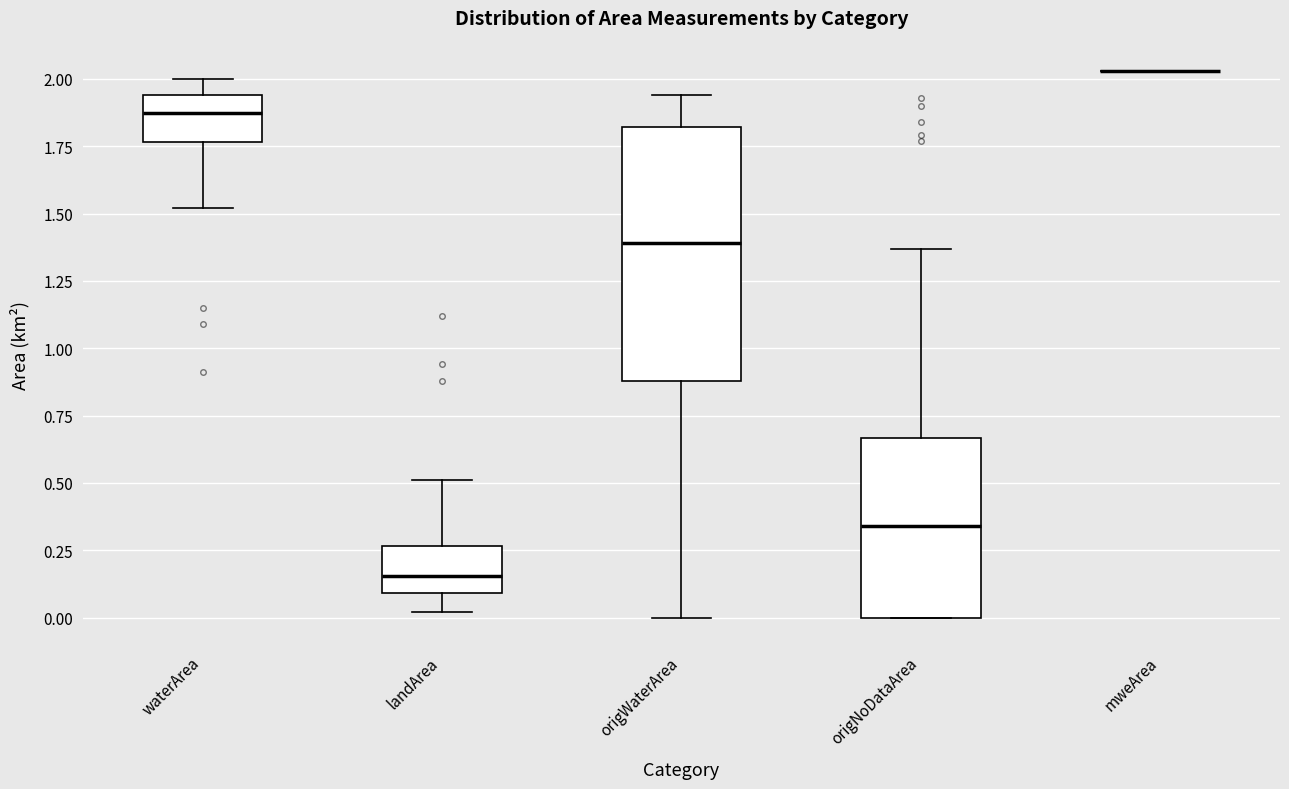

Reading left to right, transcribe this box plot: for each box, give where its median line is, the range the box spans, and where its two whiskers end, as read against the y-axis. The values are not printed on the chart, so give them approximately, as read against the axis.

waterArea: median 1.90, box 1.75 to 1.95, whiskers 1.50 to 2.00
landArea: median 0.15, box 0.10 to 0.25, whiskers 0.00 to 0.50
origWaterArea: median 1.40, box 0.90 to 1.80, whiskers 0.00 to 1.95
origNoDataArea: median 0.35, box 0.00 to 0.65, whiskers 0.00 to 1.35
mweArea: box collapsed to a line at 2.05, whiskers 2.05 to 2.05